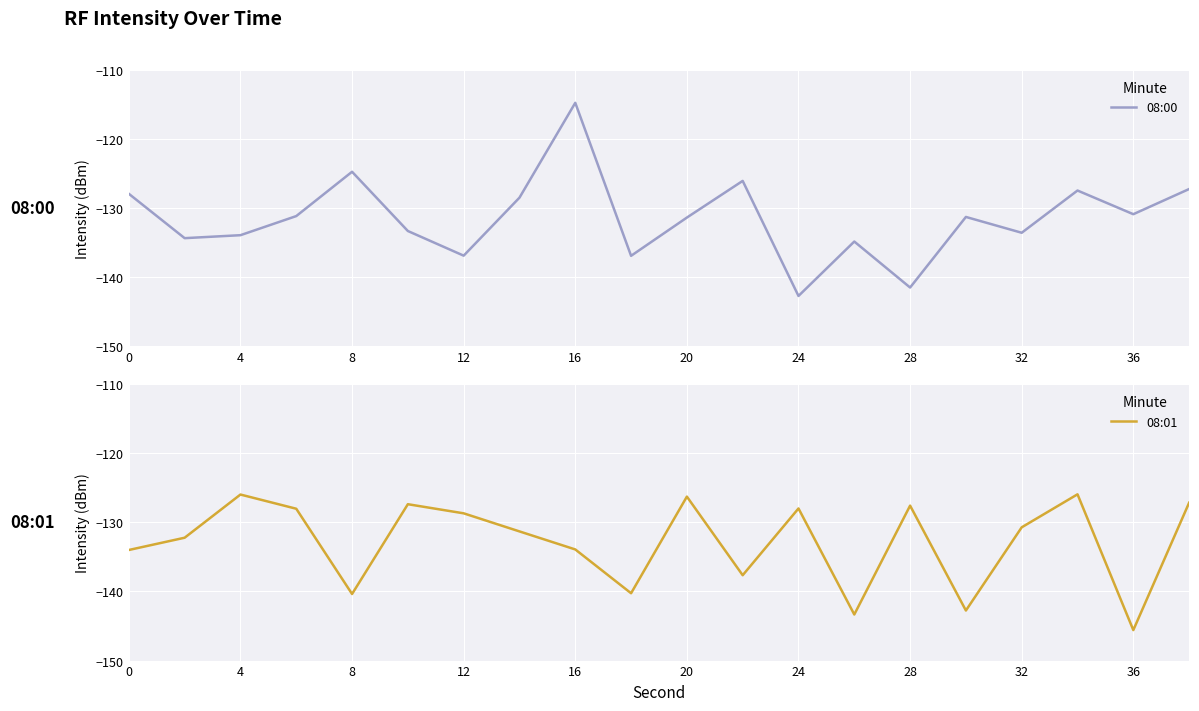

How many series are shown in this chart?

2